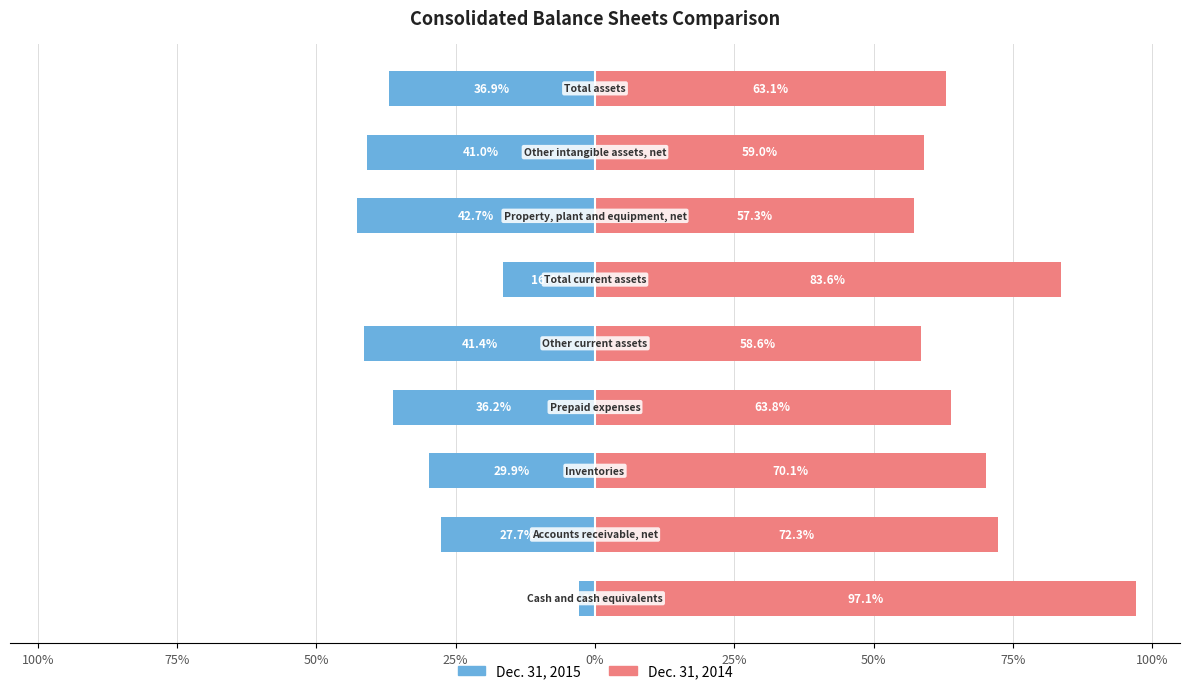

Which series has the largest total across all categories?

Dec. 31, 2014